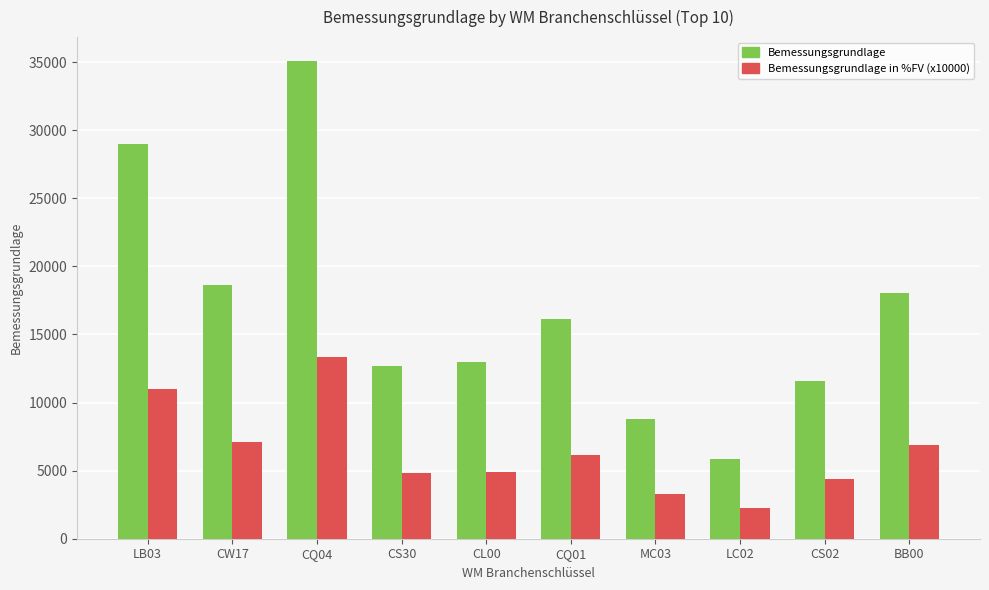

True or false: Bemessungsgrundlage has a value of 28978.7 at LB03.

True